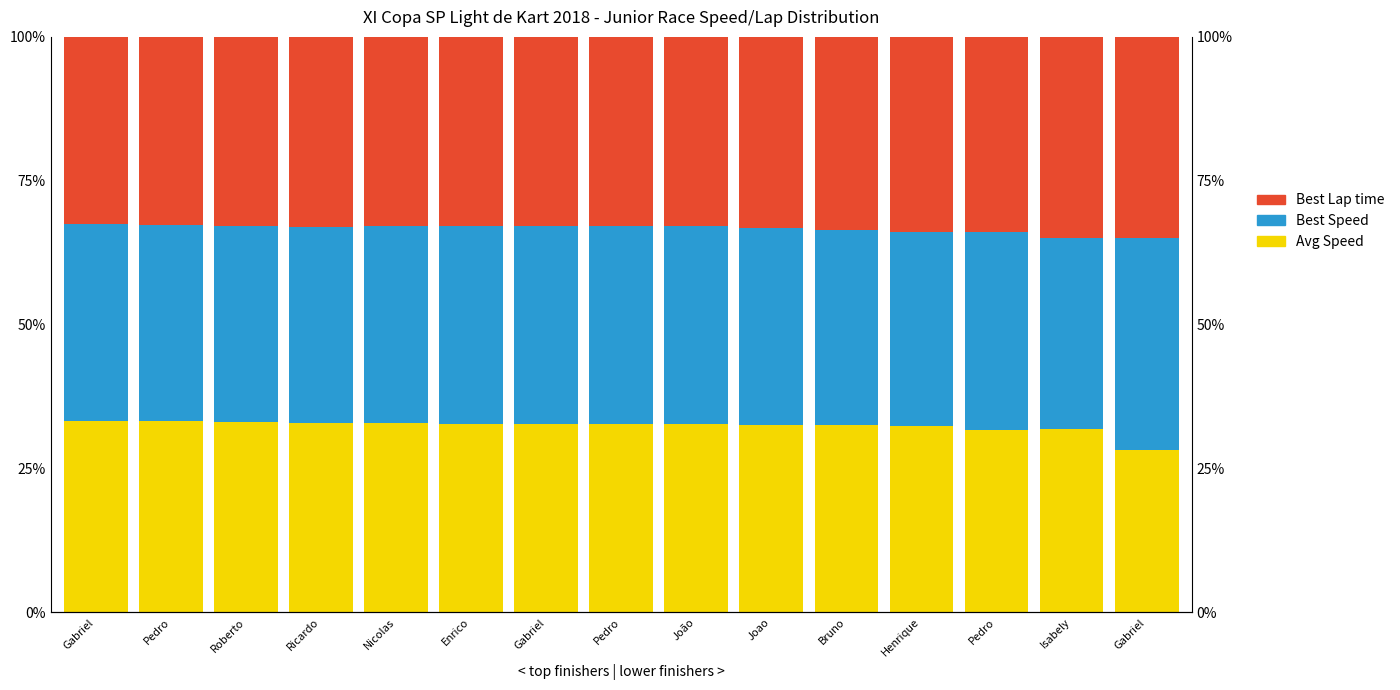

What value does the Avg Speed series have at Pedro?

33.2